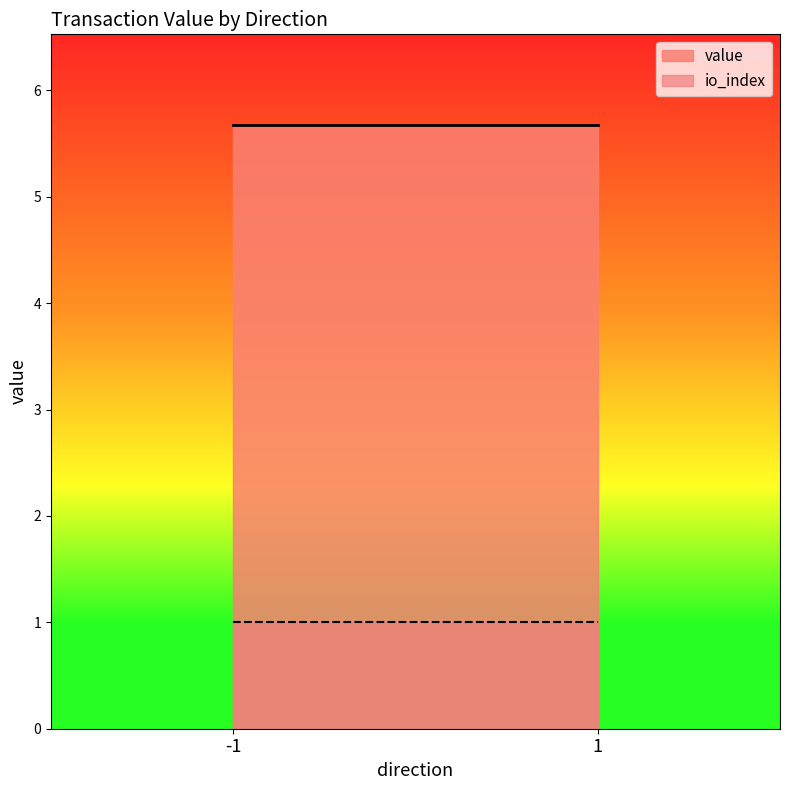

At how many categories does at least one series exceed 5?

2